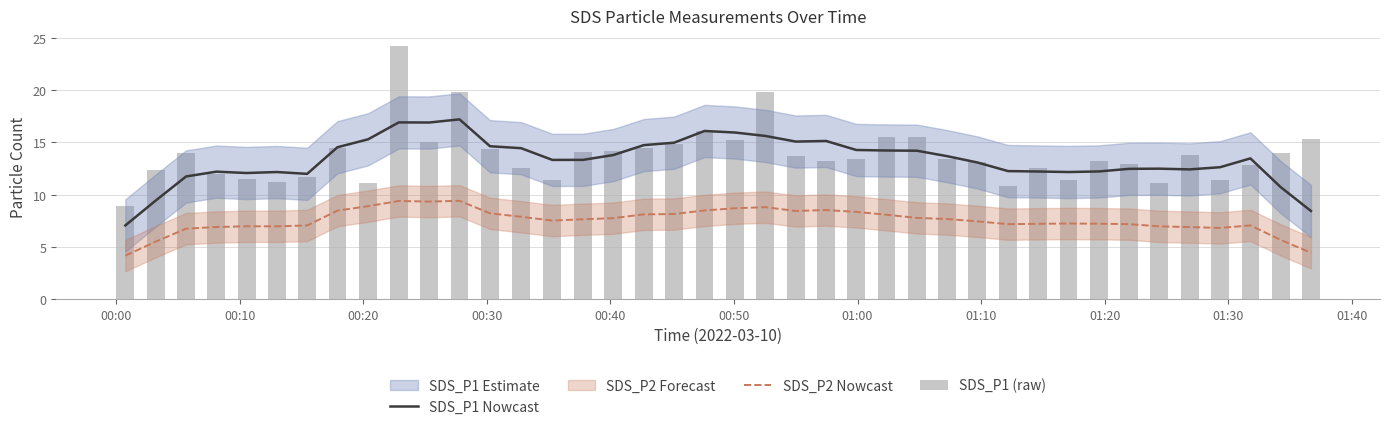

What is the difference between the maximum and minimum values in the SDS_P1 (raw) series?

15.3